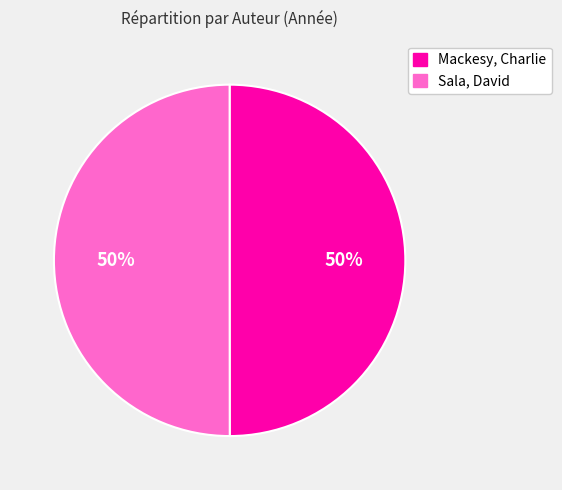

Is the sum of Sala, David and Mackesy, Charlie greater than half?

Yes